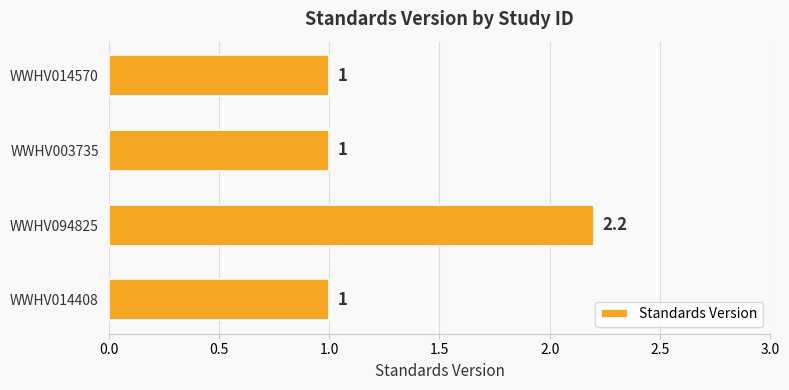

The chart shows a value of 1.3 at WWHV094825. True or false?

False